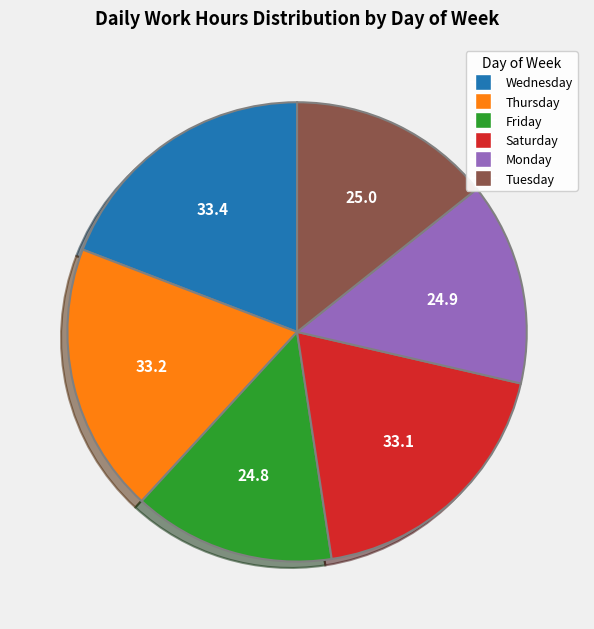

How many slices are in this pie chart?

6